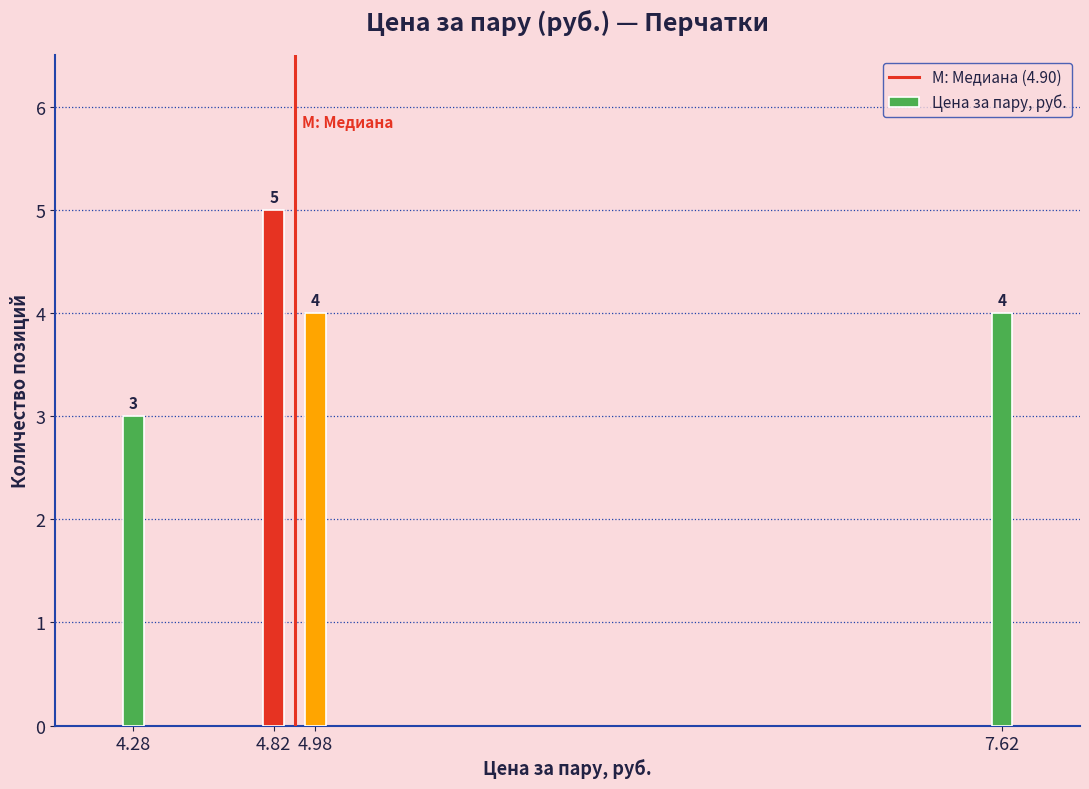

Reading left to right, transcribe all the data shown in this chart.

4.28=3	4.82=5	4.98=4	7.62=4